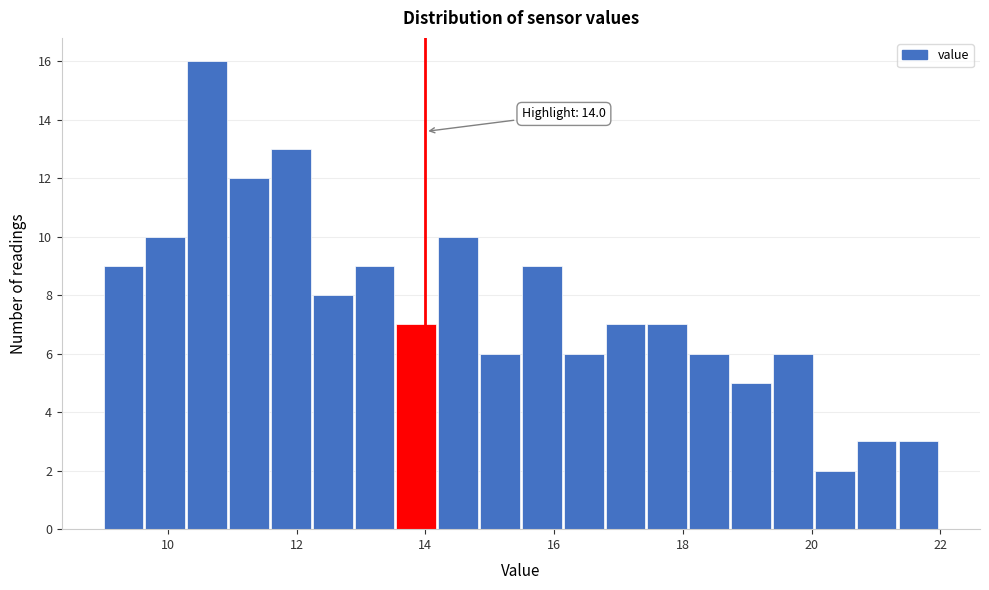

Read against the x-axis, roughly where is the centre of the tallest bar?

10.6